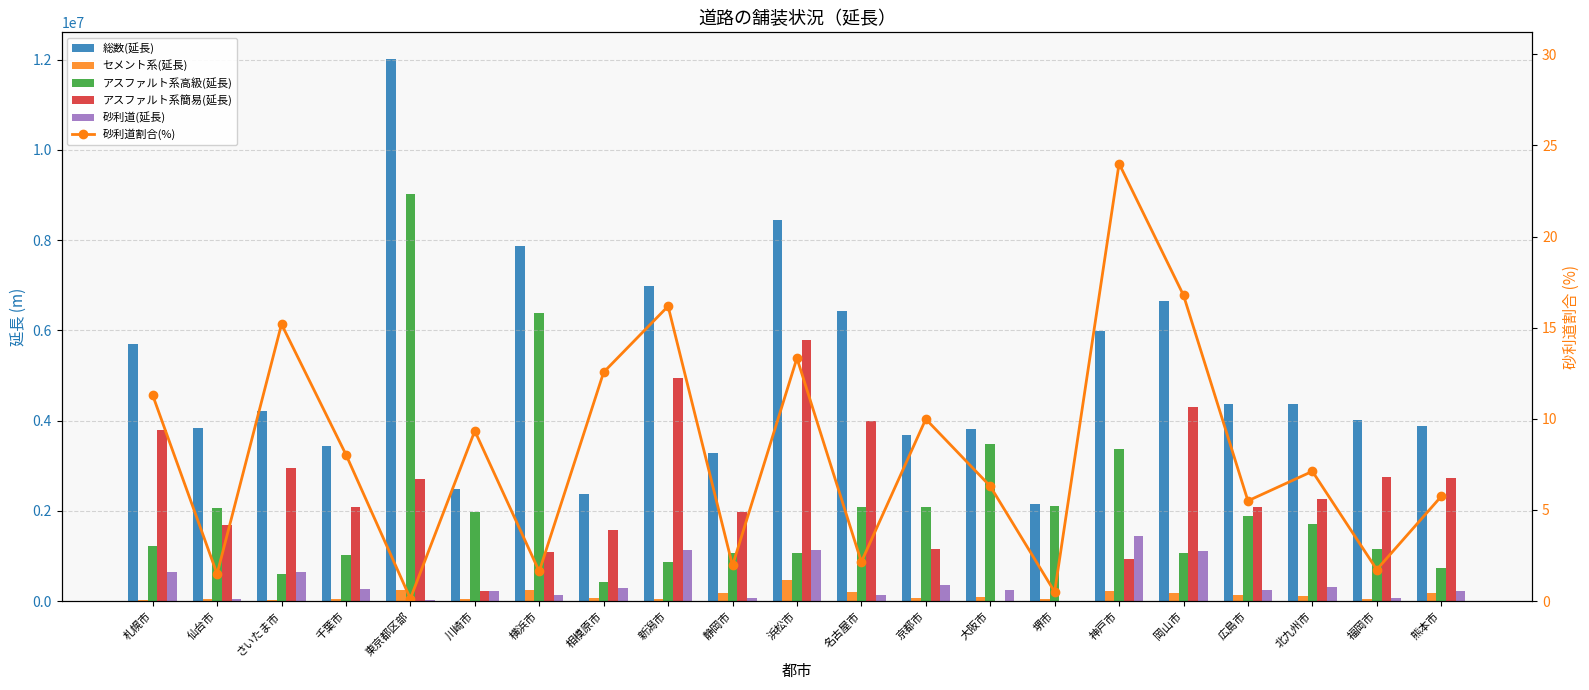

Reading left to right, extract all data points from this chart.

総数(延長): 5690359.0	3841902.2	4214449.0	3431980.0	12004128.0	2478195.0	7860005.0	2367158.0	6990519.0	3285371.0	8436669.6	6423687.0	3673407.4	3813359.6	2146882.0	5986131.0	6640001.0	4363312.0	4377682.0	4018601.0	3874193.0
セメント系(延長): 20137.0	46184.2	24835.0	42233.0	249831.0	52746.0	250718.0	79226.0	47100.0	180538.0	466103.7	212350.5	71712.0	98226.6	36257.0	230046.0	171301.0	136103.0	102236.0	47865.0	187405.0
アスファルト系高級(延長): 1231904.0	2060901.2	598635.0	1032596.0	9029316.0	1968568.0	6386620.0	425154.0	869623.0	1070964.0	1065795.0	2085911.1	2083198.7	3472524.3	2099748.0	3379261.0	1062420.0	1894534.0	1703468.0	1149258.0	727148.0
アスファルト系簡易(延長): 3795293.0	1677511.7	2950709.0	2081211.0	2708348.0	225496.0	1094579.0	1565513.0	4942809.0	1969678.0	5780188.0	3987409.5	1151683.3	2199.4	0.0	939998.0	4292152.0	2092647.0	2260293.0	2752022.0	2737142.0
砂利道(延長): 643025.0	57305.1	640270.0	275940.0	16633.0	231385.0	128088.0	297265.0	1130987.0	64191.0	1124582.0	138016.0	366813.4	240410.0	10877.0	1436826.0	1114127.0	240028.0	311685.0	69474.0	222498.0
砂利道割合(%): 11.3	1.5	15.2	8.0	0.1	9.3	1.6	12.6	16.2	2.0	13.3	2.1	10.0	6.3	0.5	24.0	16.8	5.5	7.1	1.7	5.7